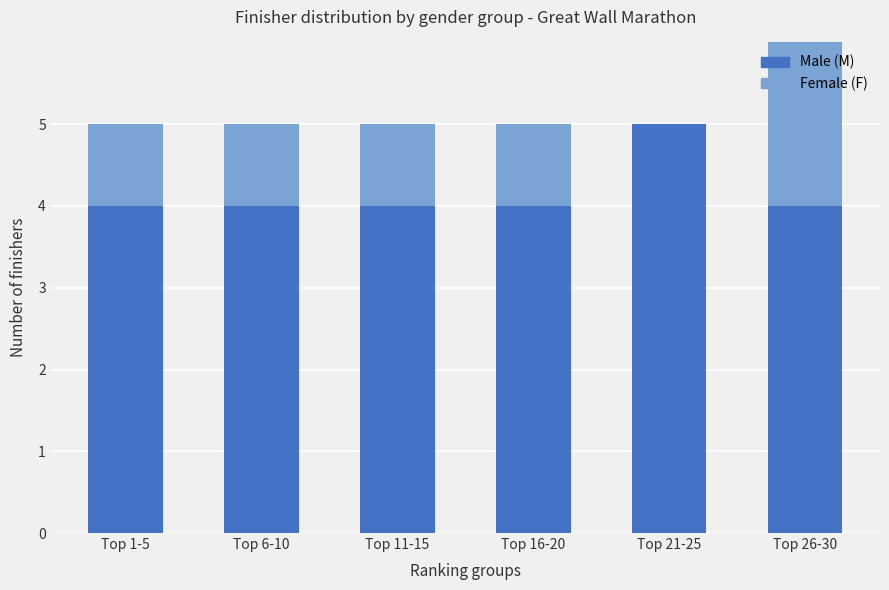

How many Male (M) values are between 4 and 5?

6